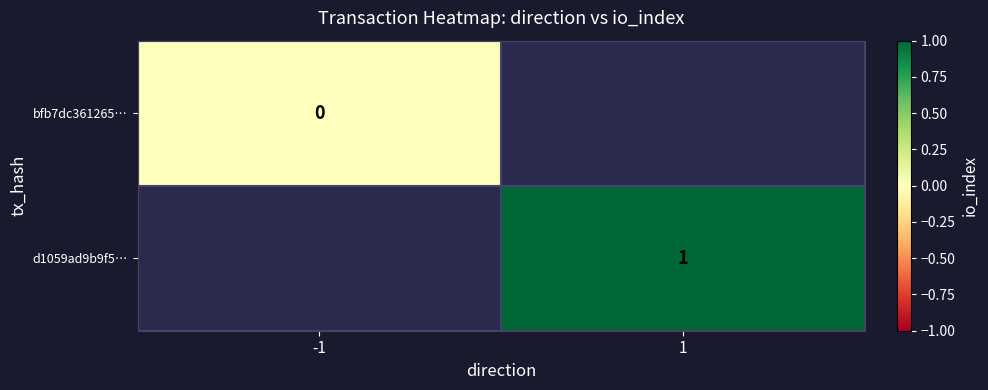

True or false: d1059ad9b9f5… has a value of 0 at 1.

False